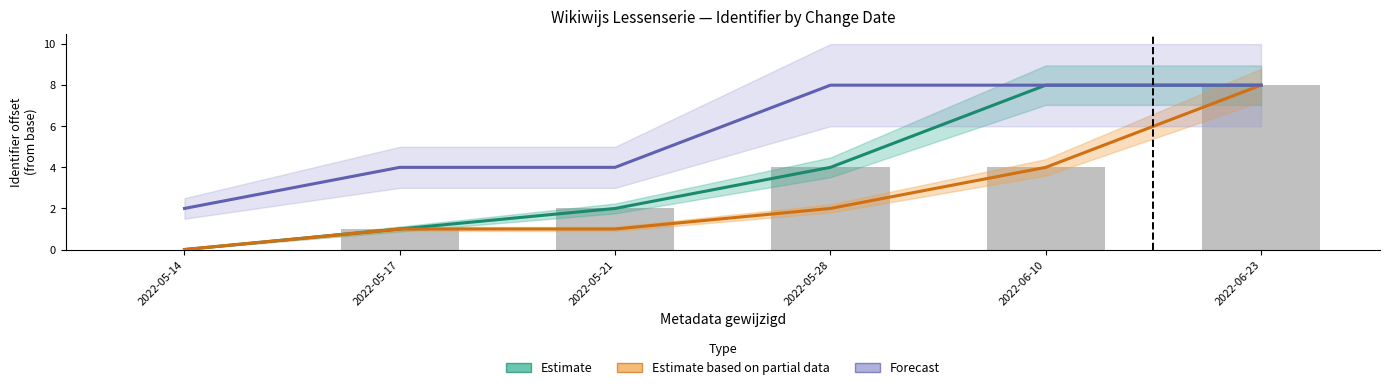

Which series changed the most between 2022-05-14 and 2022-06-10?

Estimate